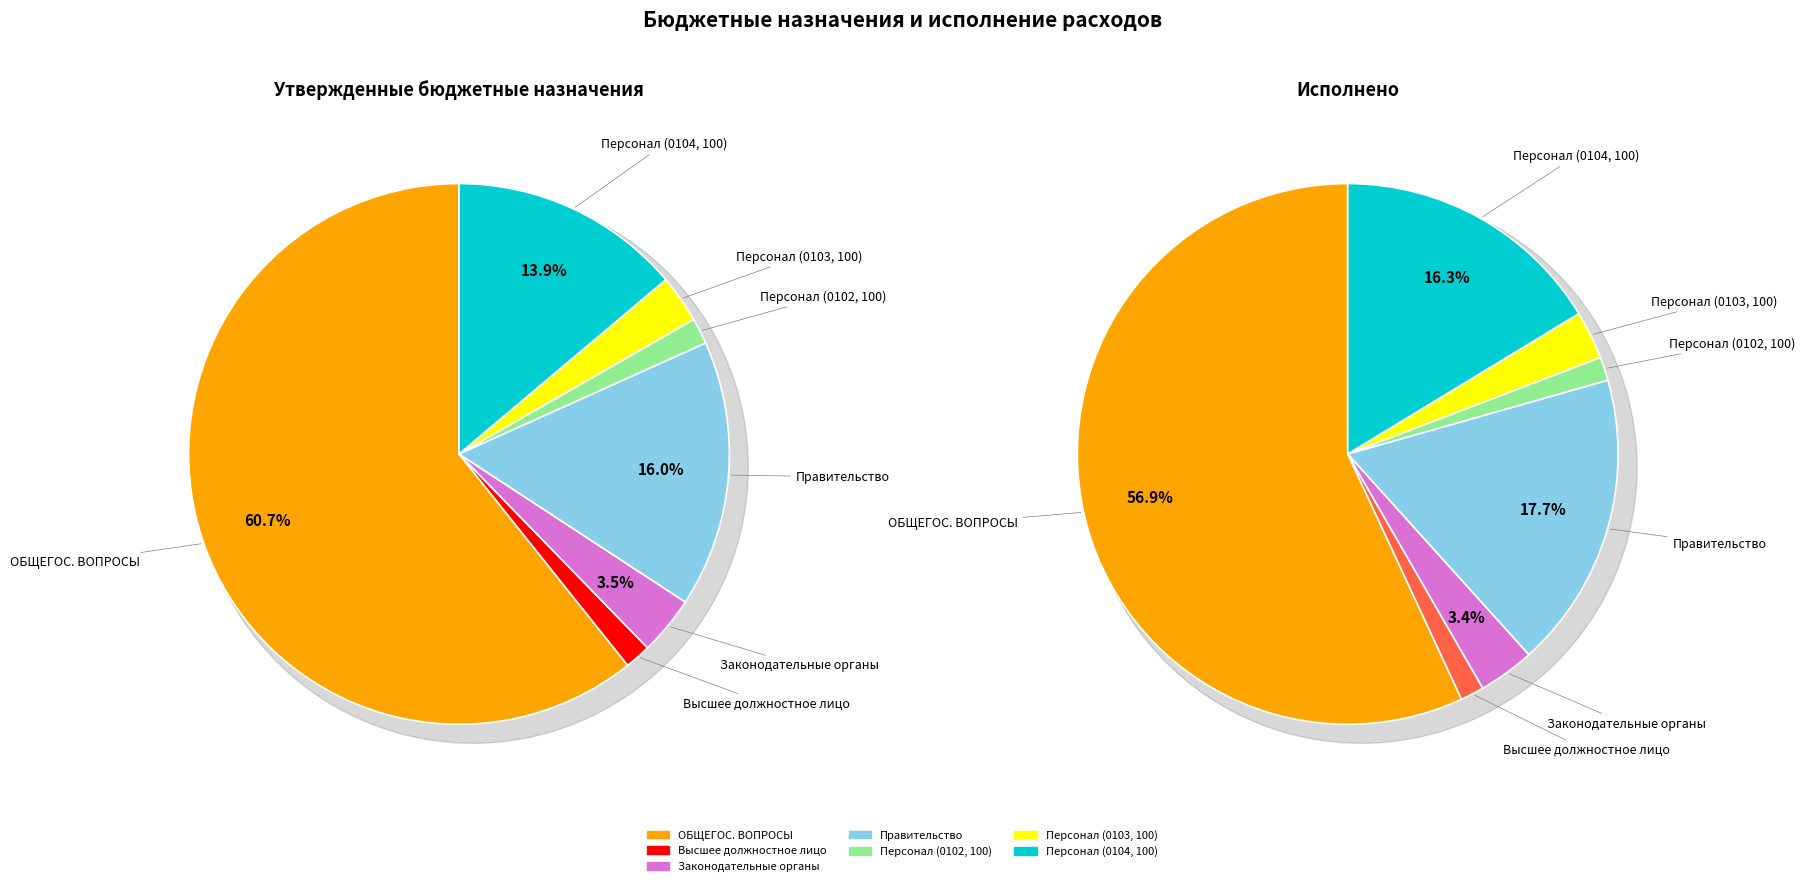

Between Функционирование законодательных органов and Функционирование высшего должностного лица, which is larger?

Функционирование законодательных органов